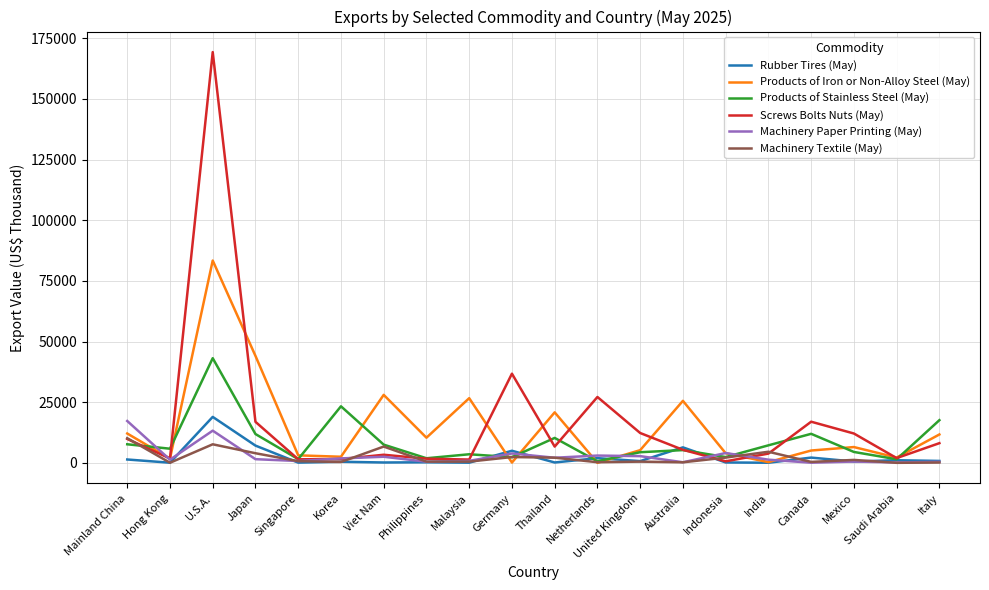

At which category is the sum across all series the highest?

U.S.A.